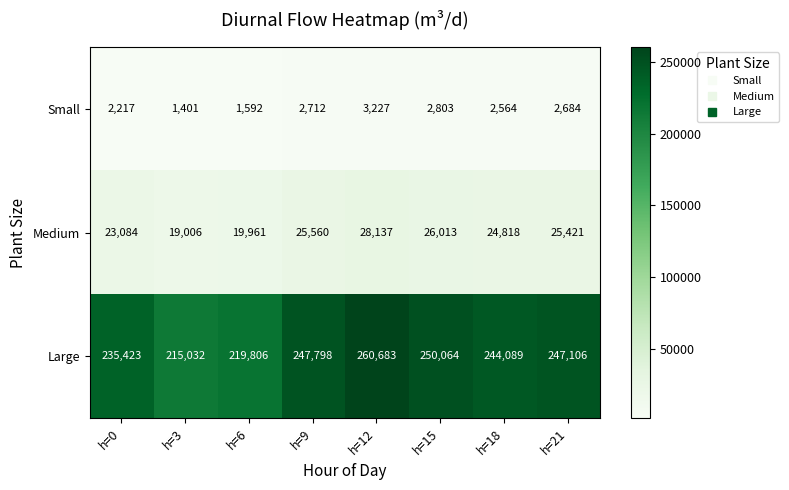

List the series in order of their peak value, highest first.

Large, Medium, Small